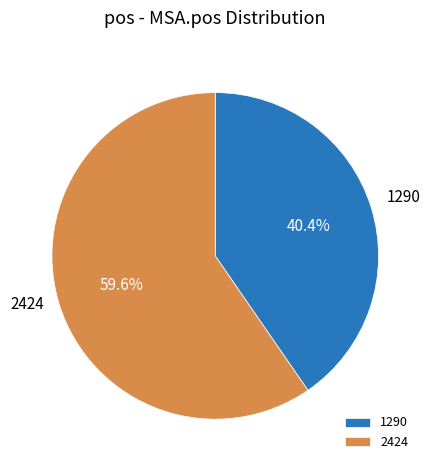

Is 2424 the majority of the pie?

Yes